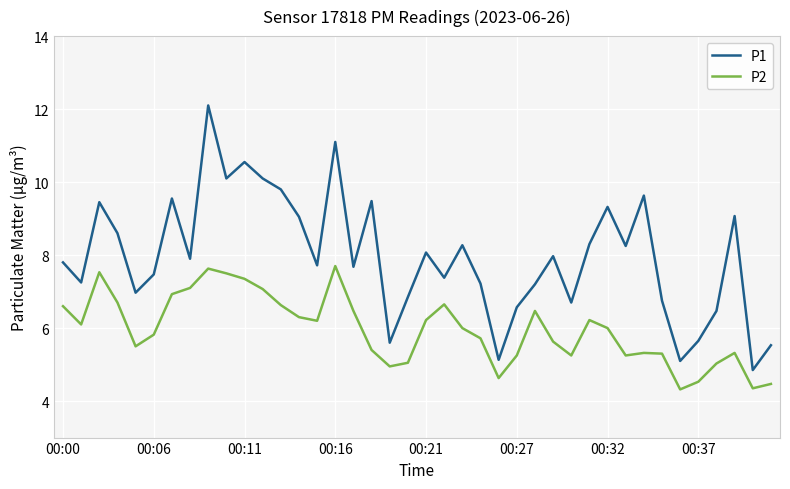

Which series has the widest spread of values?

P1